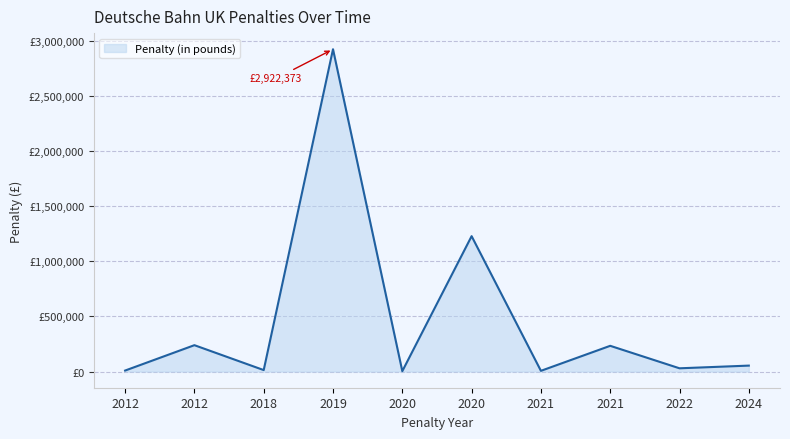

True or false: the data shows 54392 at 2024.

True